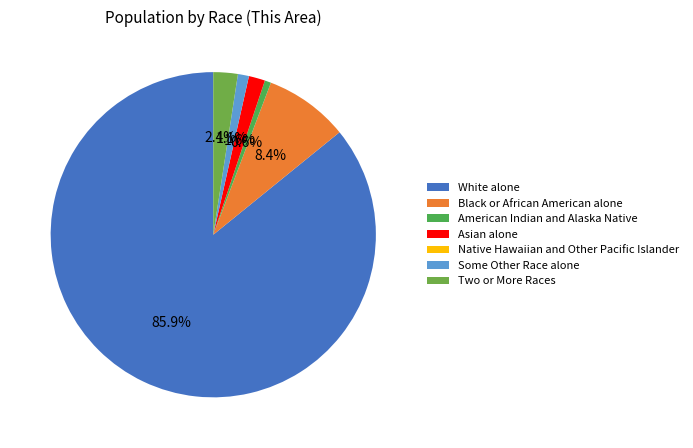

Is the sum of Asian alone and Some Other Race alone greater than half?

No